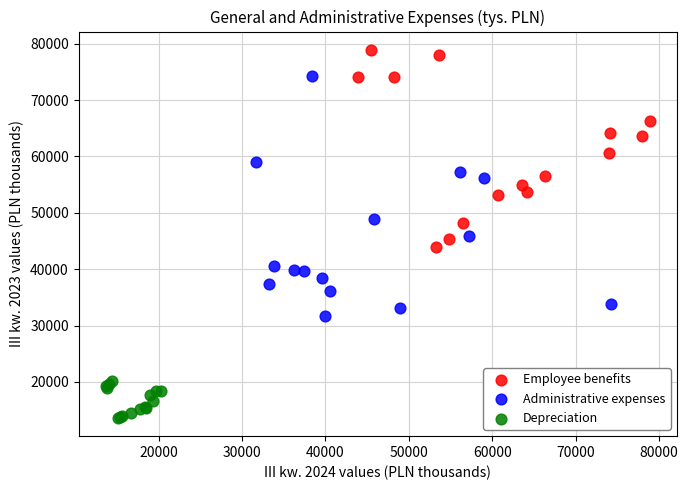

Which series has the widest spread of Y values?

Administrative expenses